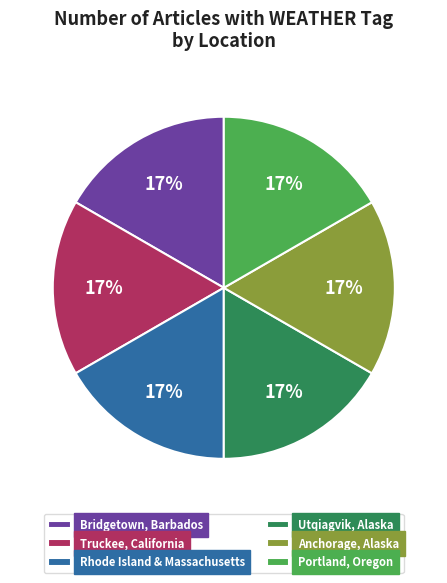

Do Truckee, California and Rhode Island & Massachusetts together represent more than half of the pie?

No